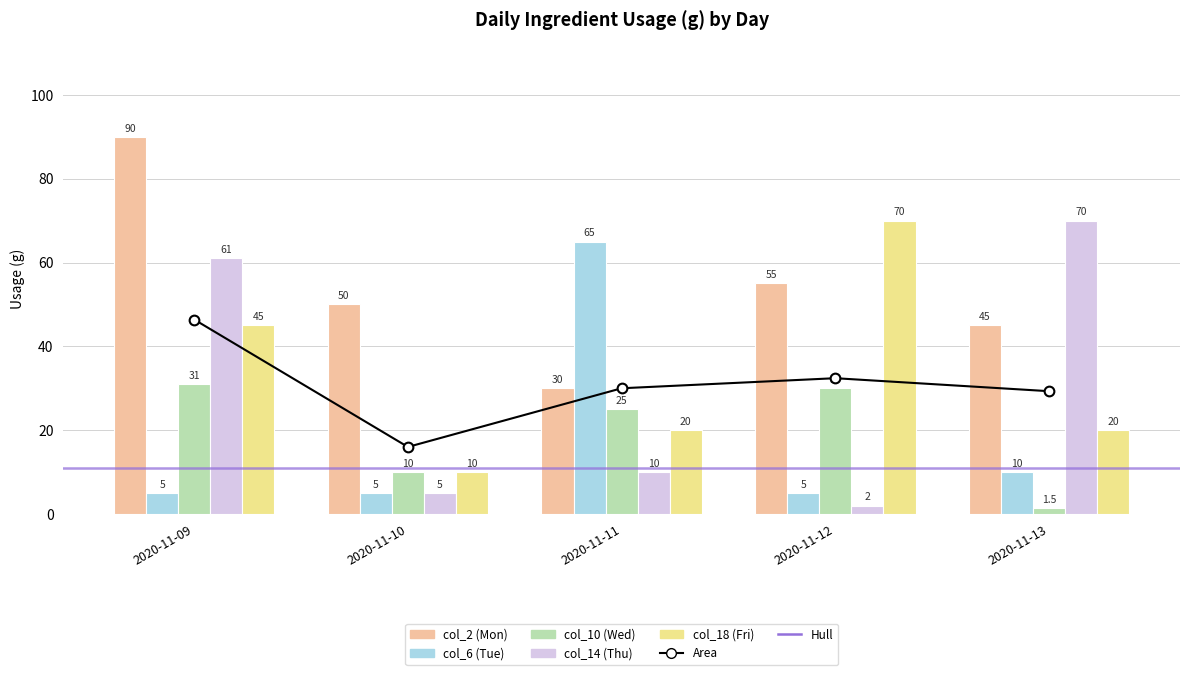

Reading left to right, list all the values displayed in this chart.

col_2 (Mon): 90.0	50.0	30.0	55.0	45.0
col_6 (Tue): 5.0	5.0	65.0	5.0	10.0
col_10 (Wed): 31.0	10.0	25.0	30.0	1.5
col_14 (Thu): 61.0	5.0	10.0	2.0	70.0
col_18 (Fri): 45.0	10.0	20.0	70.0	20.0